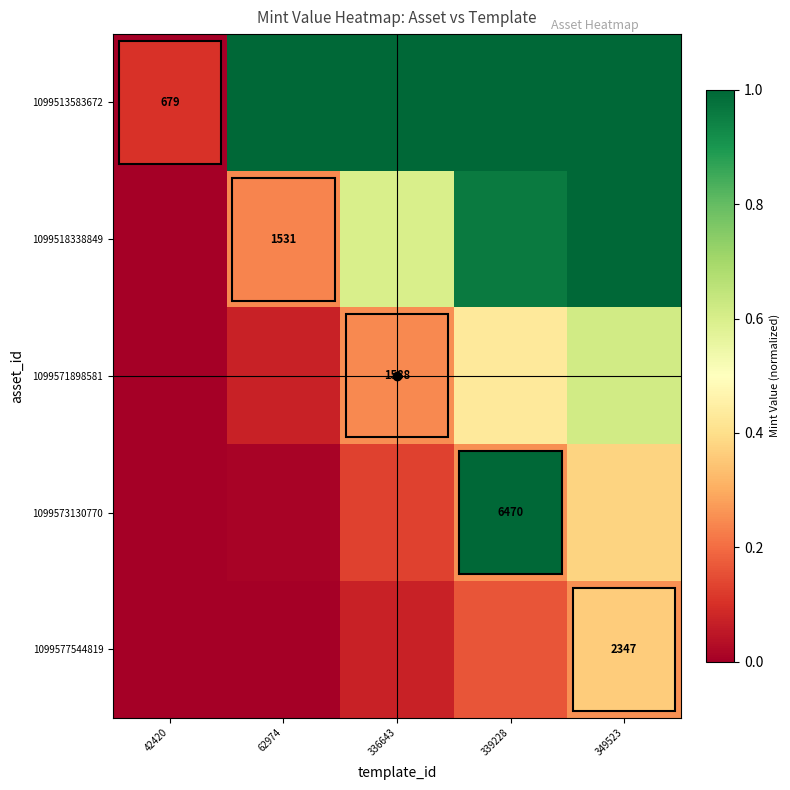

True or false: 1099571898581 has a value of 0.3 at 336643.

True